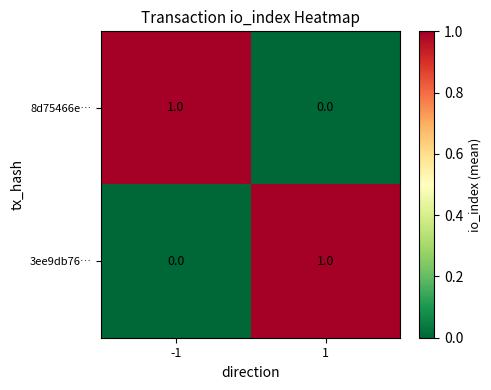

Reading left to right, what are all the values shown in this chart?

8d75466e…: -1=1	1=0
3ee9db76…: -1=0	1=1